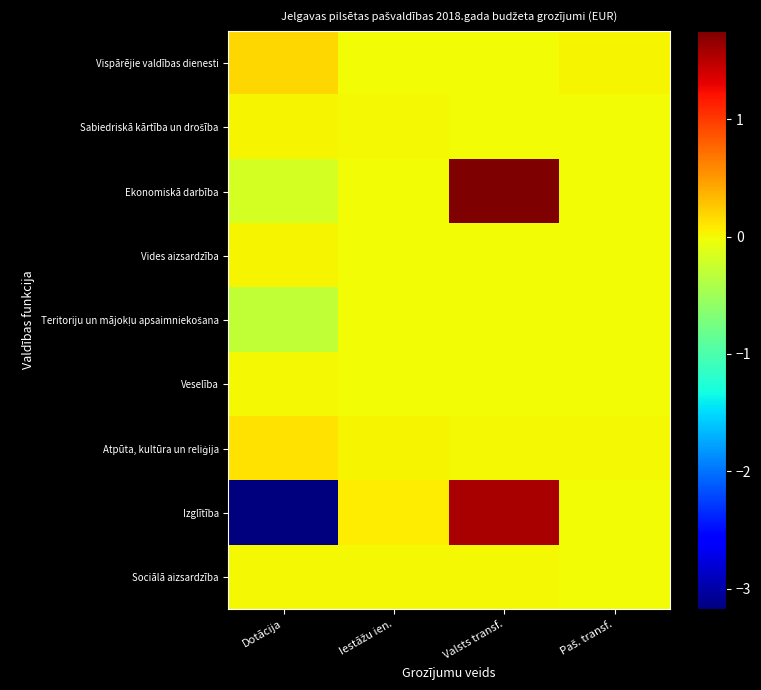

What is the greatest value displayed?

1752333